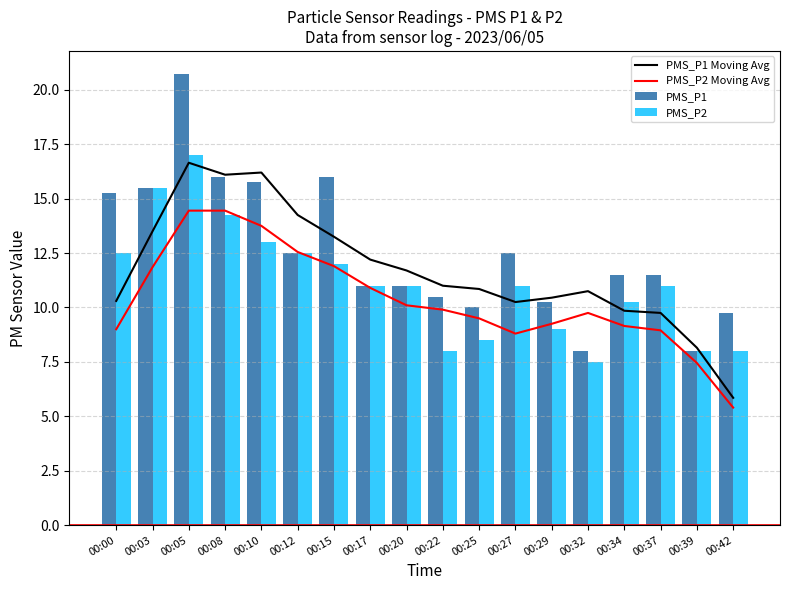

Which series has the largest range (max minus min)?

PMS_P1